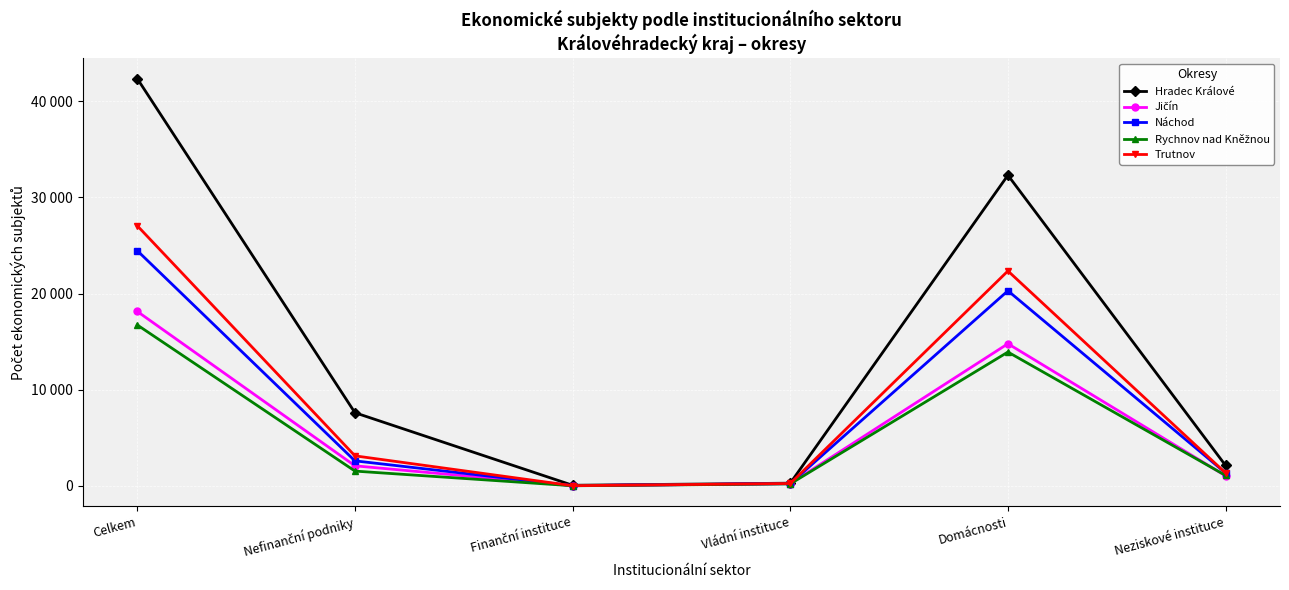

What is the value of the Rychnov nad Kněžnou point at the 6th from the left?

1080